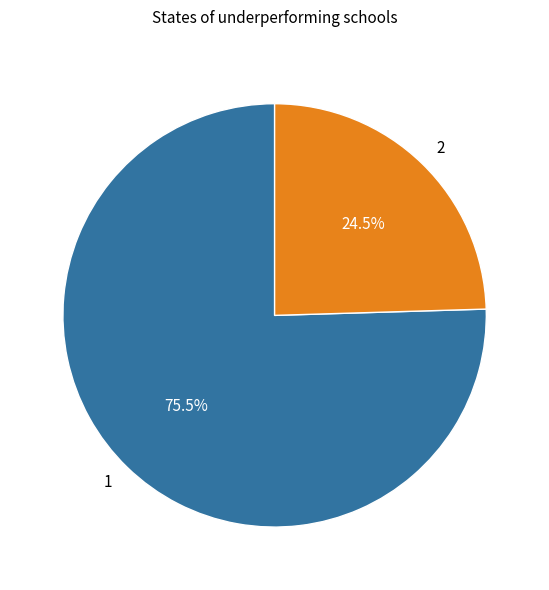

What percentage is NOT represented by 1?

24.5%